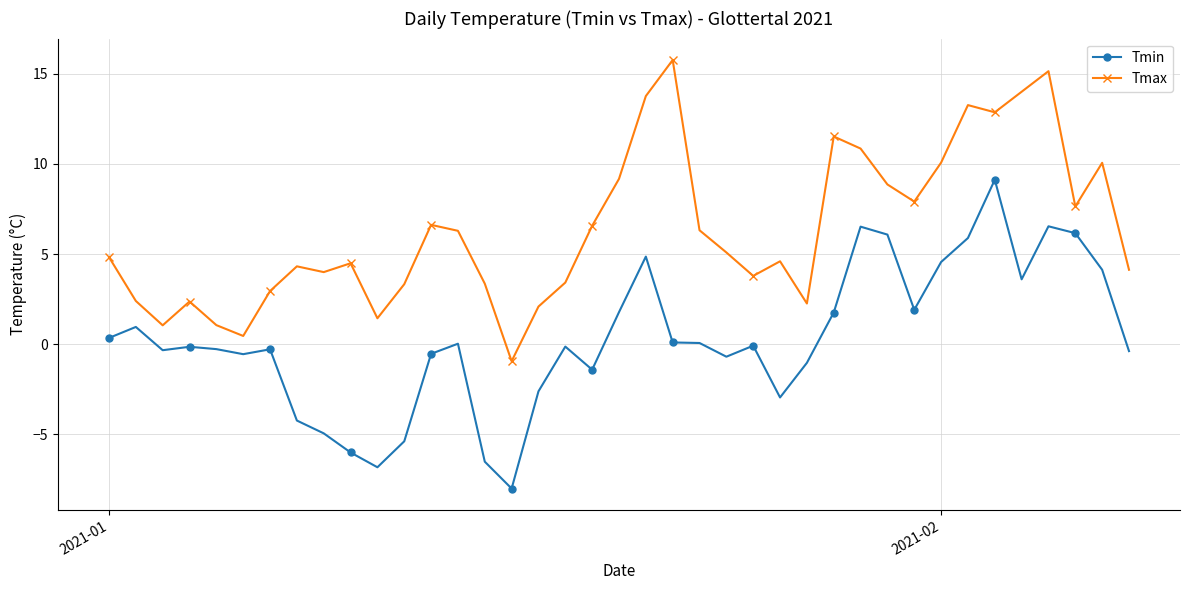

List the series in order of their overall mean, highest first.

Tmax, Tmin